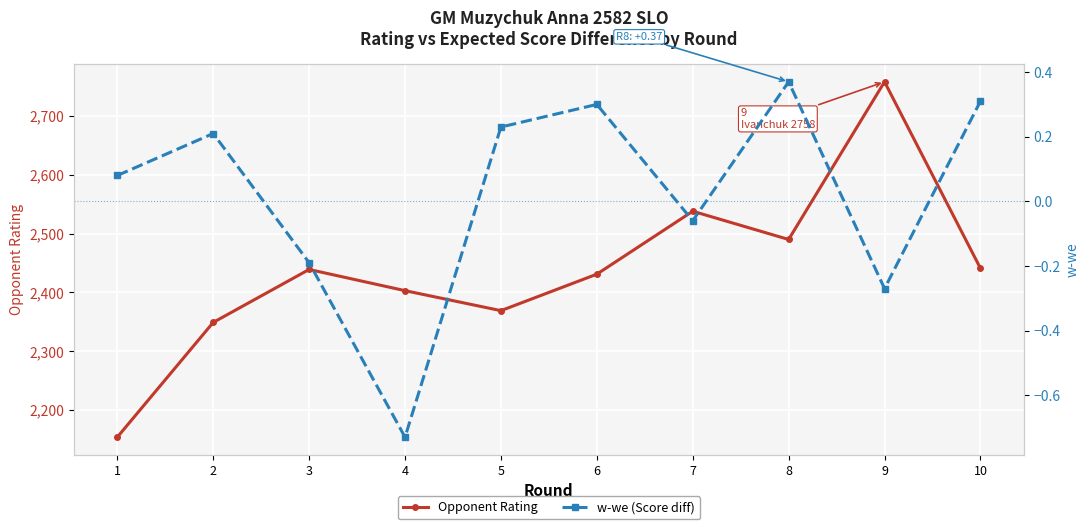

True or false: Opponent Rating has more than 0 points higher than both neighbors.

True